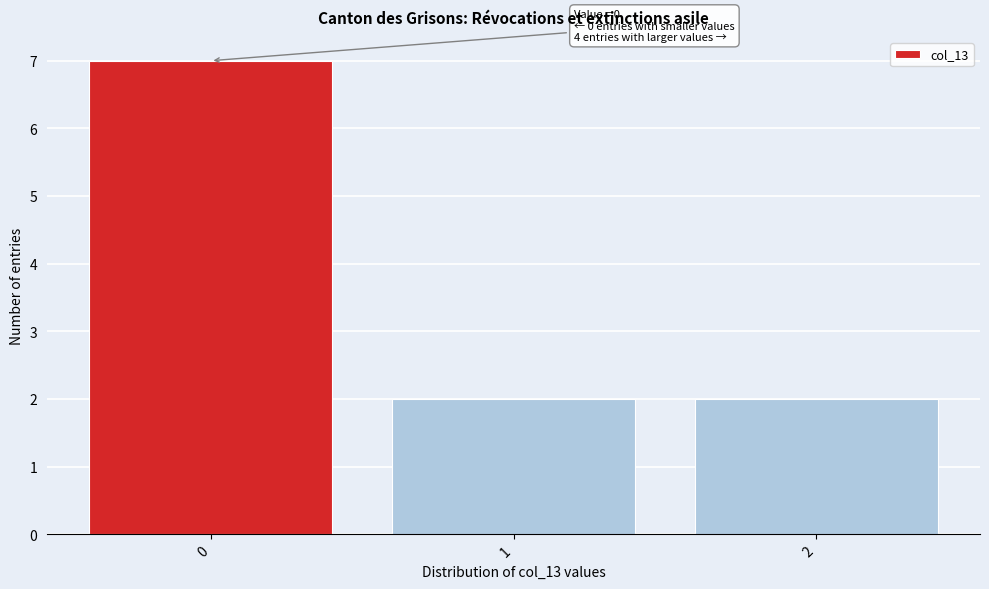

Reading left to right, what are all the values shown in this chart?

7	2	2